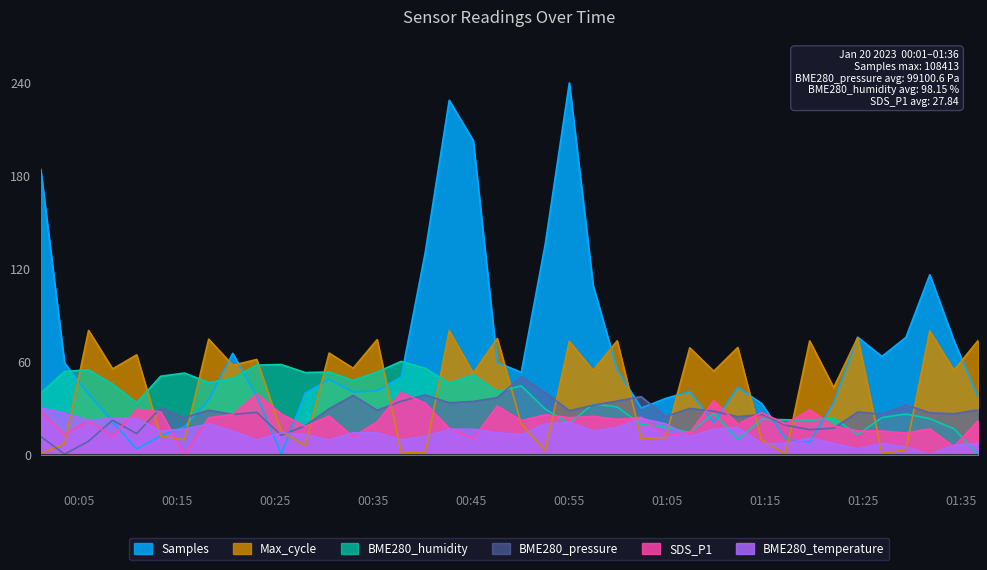

Which series has the largest total across all categories?

Samples